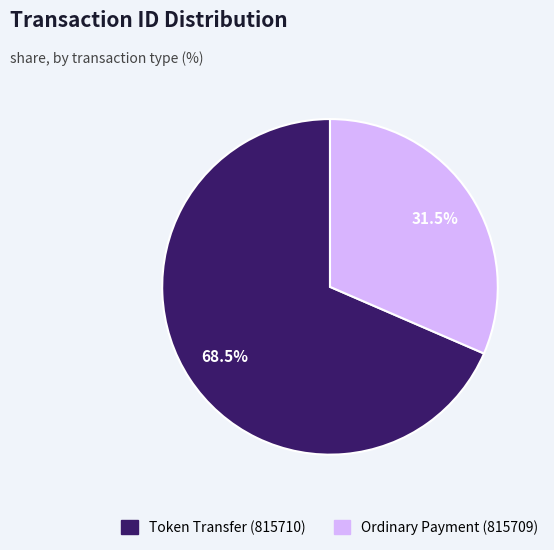

What portion of the pie excludes Token Transfer (815710)?

31.5%